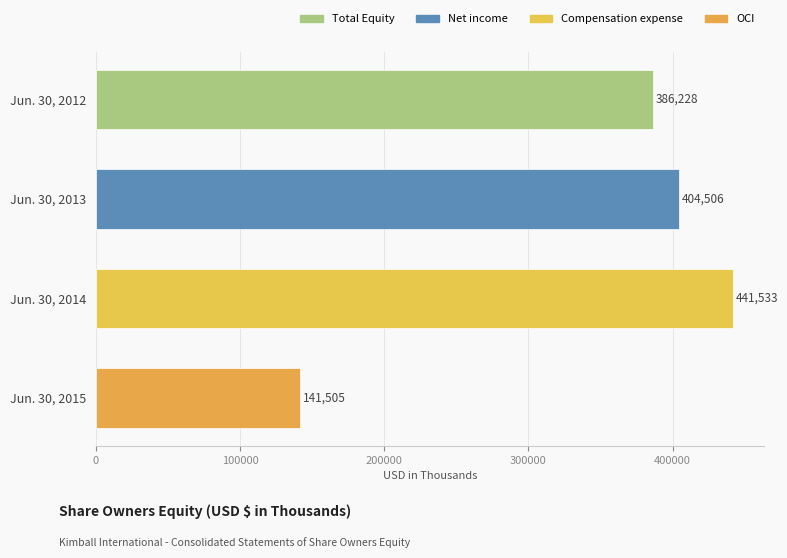

What is the value of the 1st bar from the top?

386228